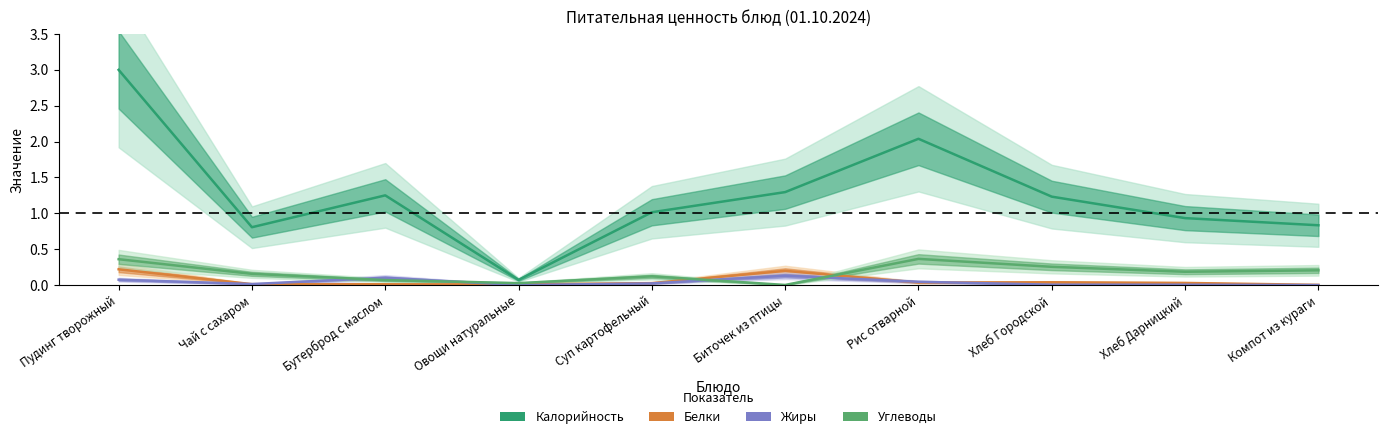

Reading left to right, list all the values displayed in this chart.

Калорийность: Пудинг творожный=3.0	Чай с сахаром=0.8	Бутерброд с маслом=1.3	Овощи натуральные=0.1	Суп картофельный=1.0	Биточек из птицы=1.3	Рис отварной=2.0	Хлеб Городской=1.2	Хлеб Дарницкий=0.9	Компот из кураги=0.8
Белки: Пудинг творожный=0.2	Чай с сахаром=0.0	Бутерброд с маслом=0.0	Овощи натуральные=0.0	Суп картофельный=0.0	Биточек из птицы=0.2	Рис отварной=0.0	Хлеб Городской=0.0	Хлеб Дарницкий=0.0	Компот из кураги=0.0
Жиры: Пудинг творожный=0.1	Чай с сахаром=0.0	Бутерброд с маслом=0.1	Овощи натуральные=0.0	Суп картофельный=0.0	Биточек из птицы=0.1	Рис отварной=0.0	Хлеб Городской=0.0	Хлеб Дарницкий=0.0	Компот из кураги=0.0
Углеводы: Пудинг творожный=0.4	Чай с сахаром=0.2	Бутерброд с маслом=0.1	Овощи натуральные=0.0	Суп картофельный=0.1	Биточек из птицы=0.0	Рис отварной=0.4	Хлеб Городской=0.3	Хлеб Дарницкий=0.2	Компот из кураги=0.2